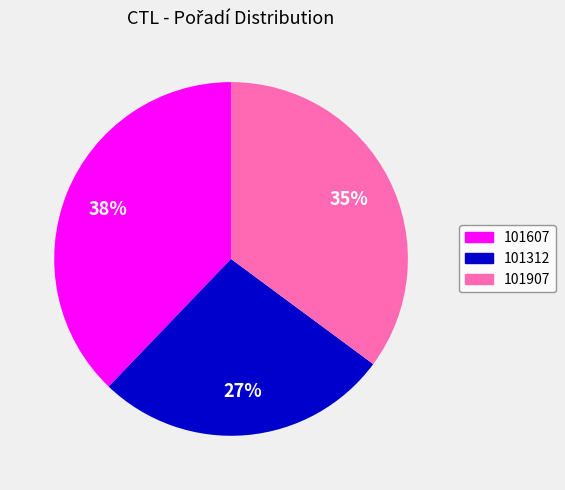

Between 101312 and 101907, which is larger?

101907